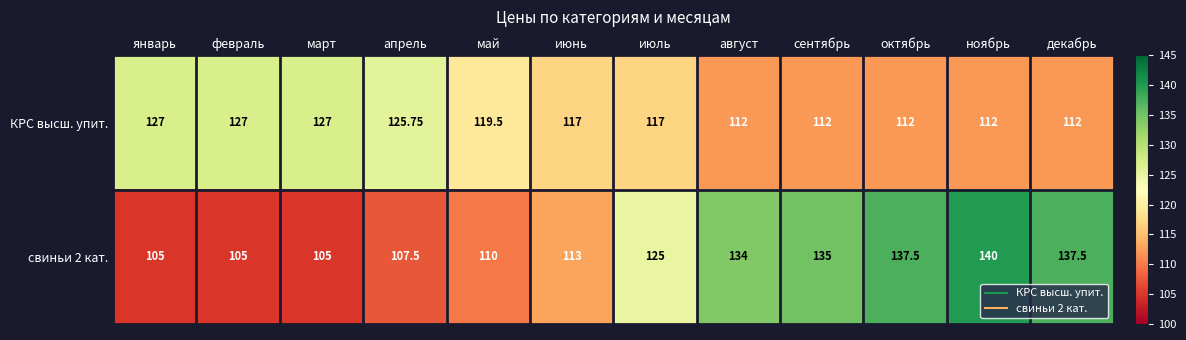

Rank the series by their average value, from lowest to highest.

КРС высш. упит., свиньи 2 кат.